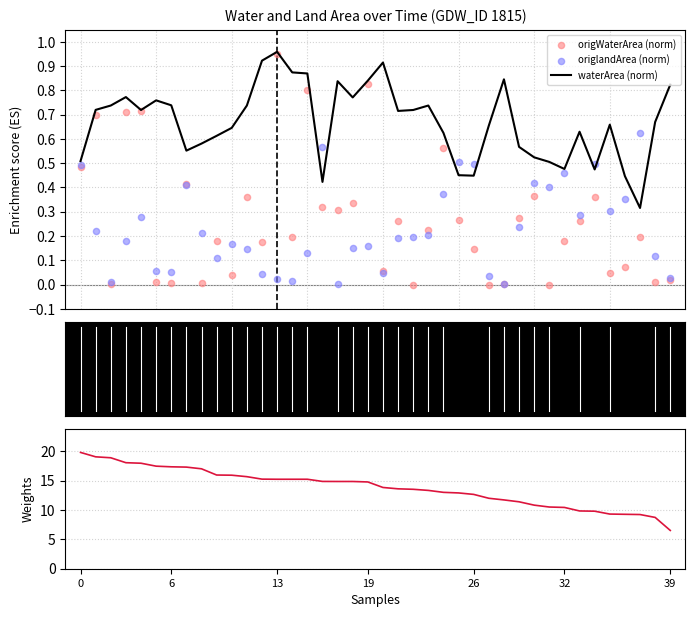

Is the value of waterArea at 28 greater than the value of waterArea (norm) at 32?

Yes